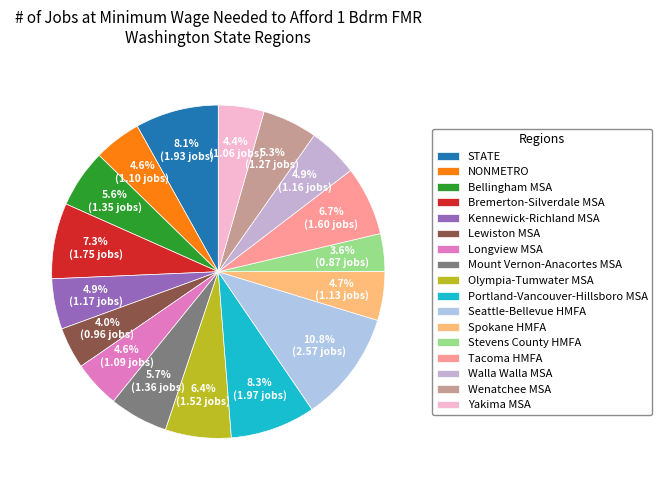

Count the number of slices in the pie.

17